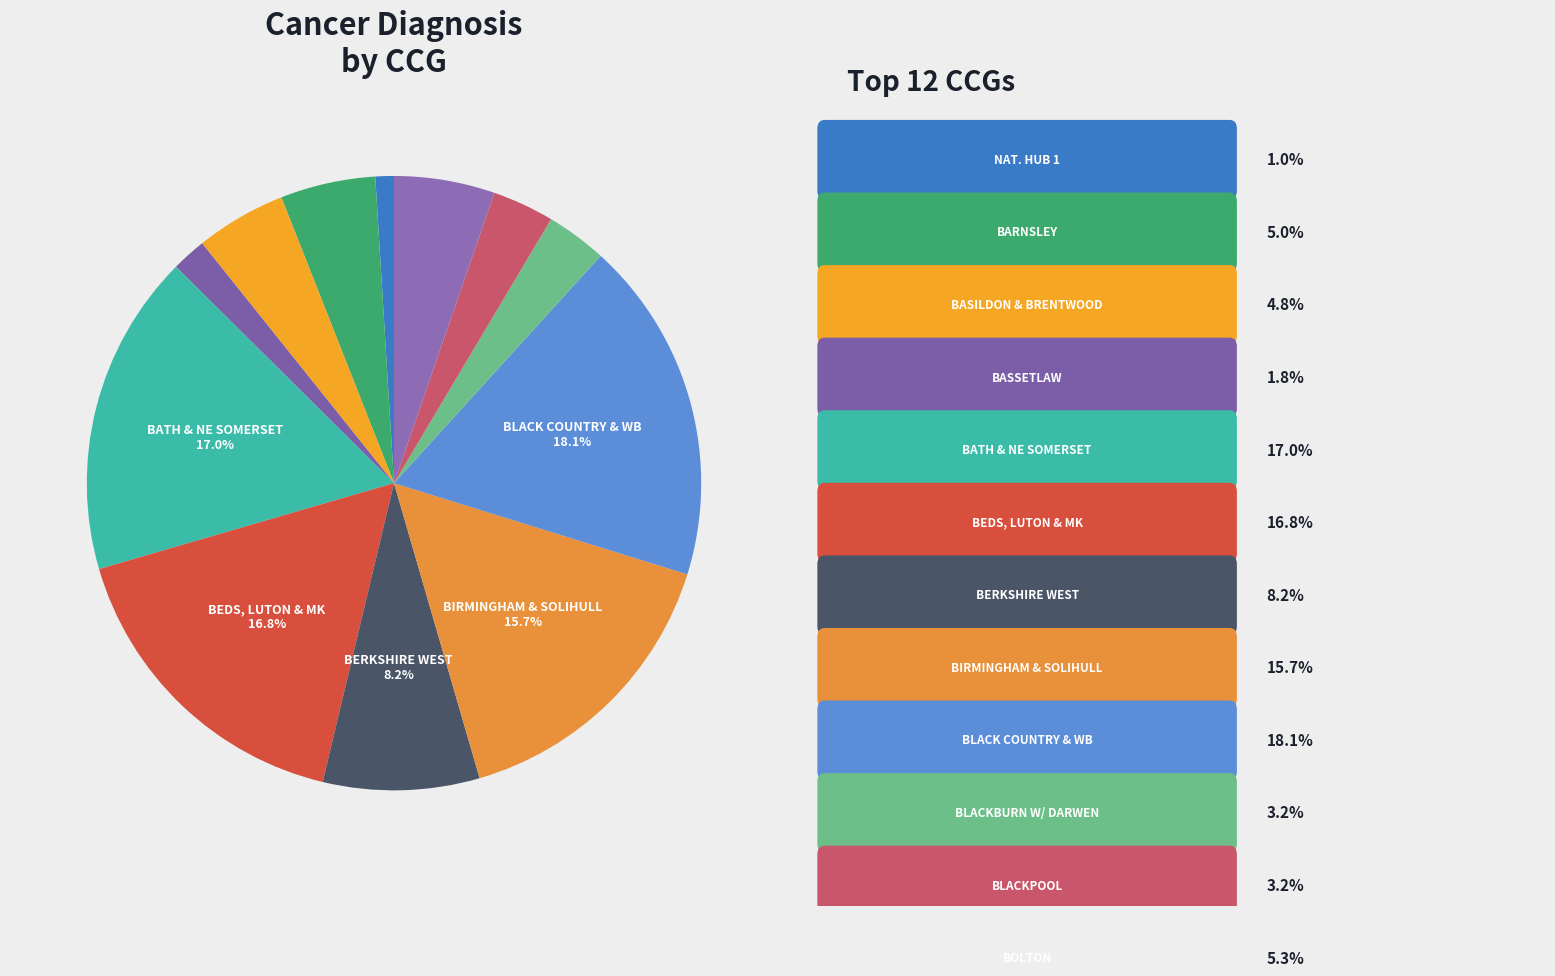

How many segments does this pie chart have?

12